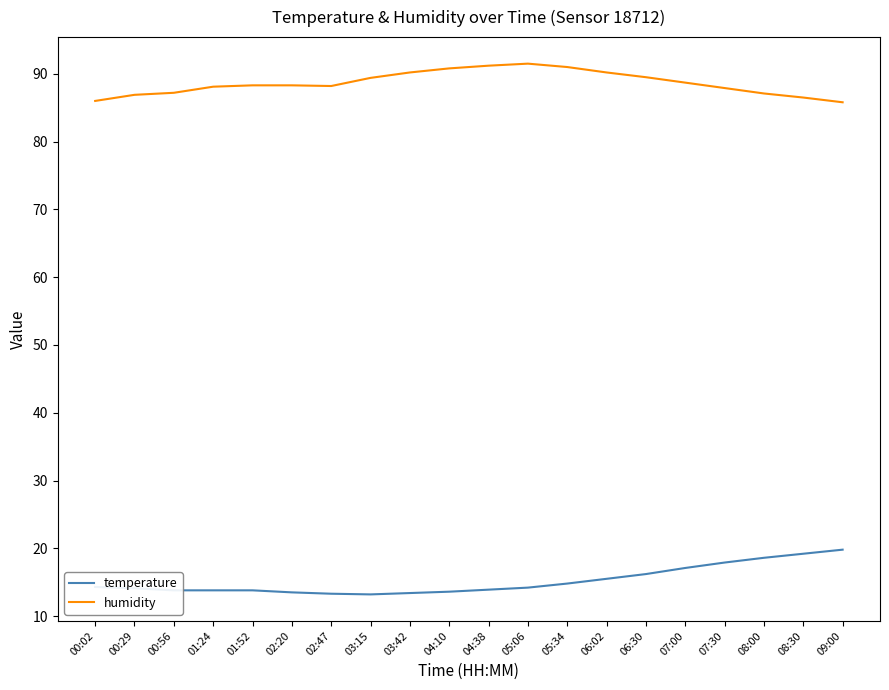

The value of humidity at 03:42 is 90.2. True or false?

True